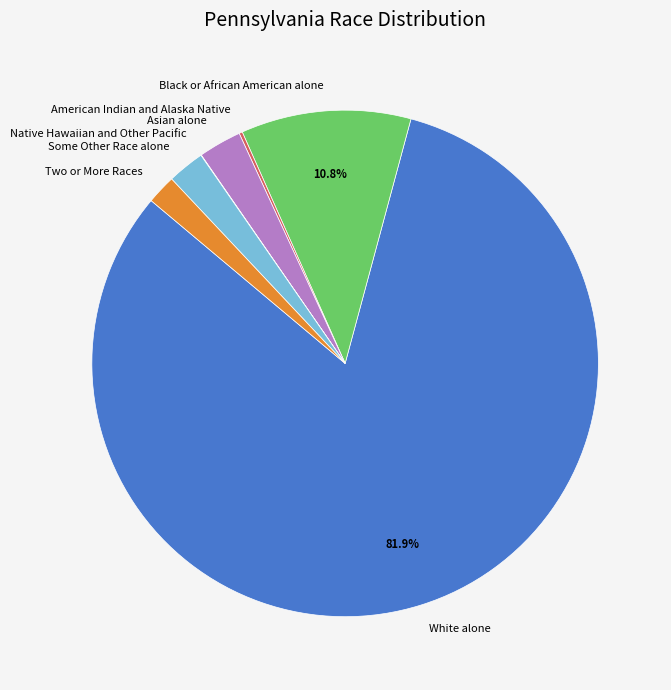

Combined, do Two or More Races and Asian alone account for over 50%?

No